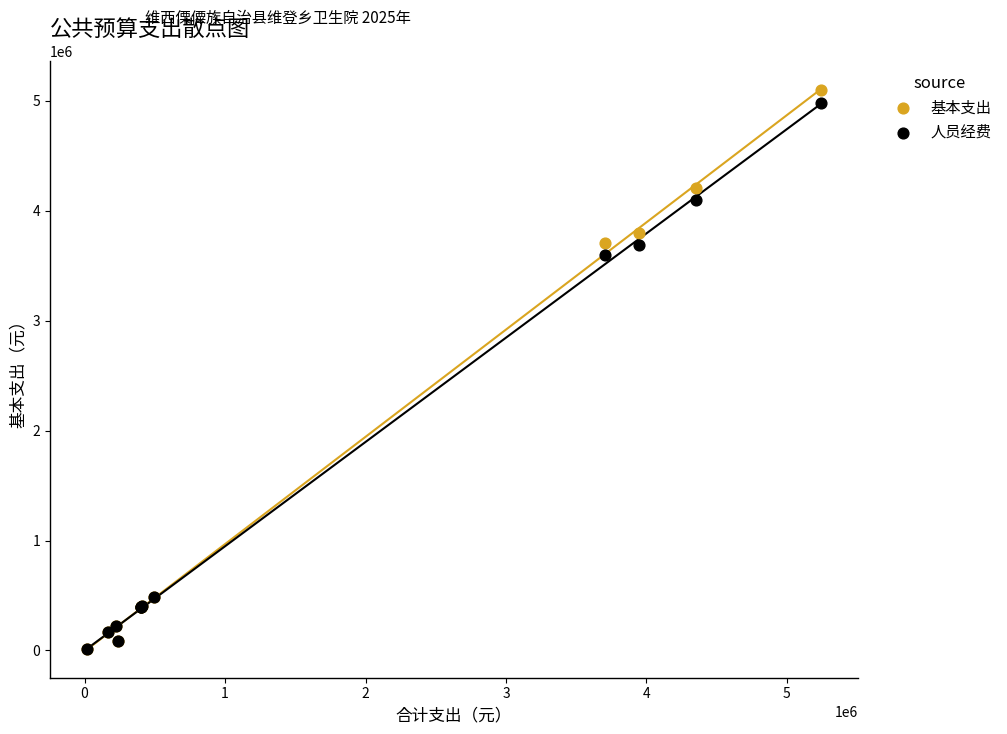

In the 基本支出 series, what Y value is closest to 2555645?

3707995.2